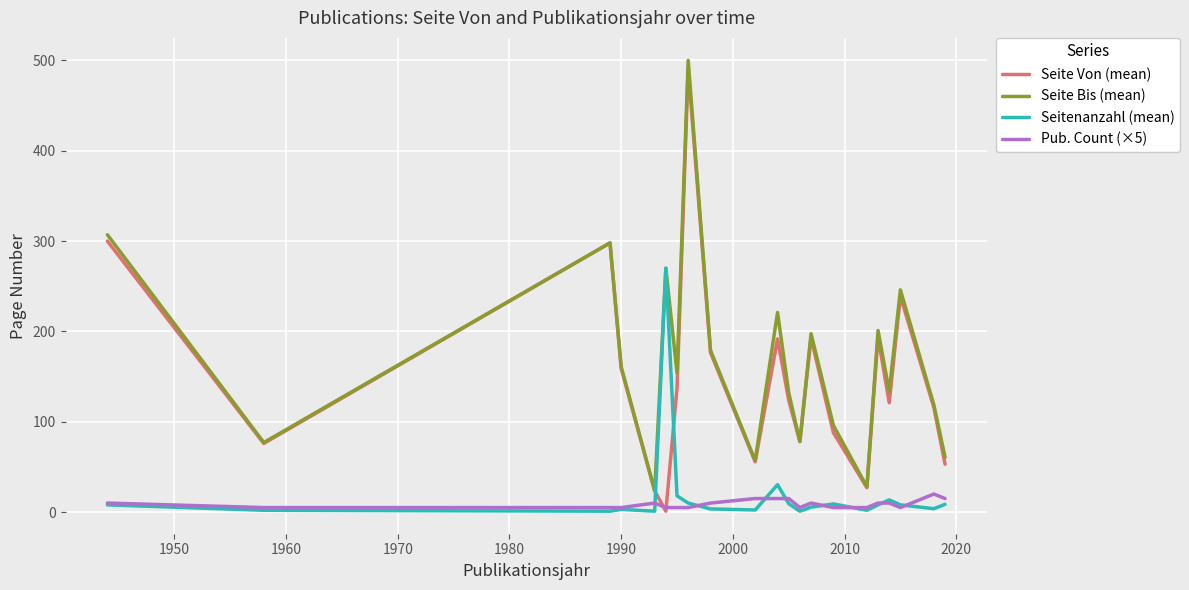

What is the maximum value shown in the chart?

500.0